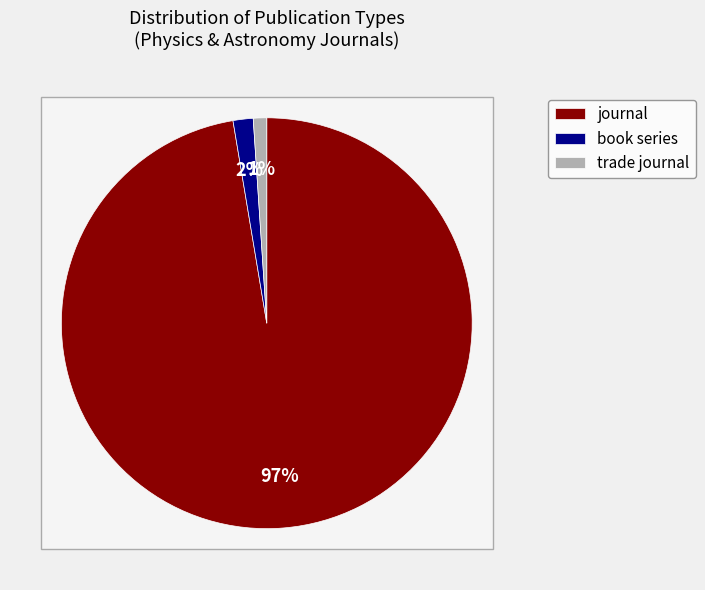

Which slice is the largest?

journal